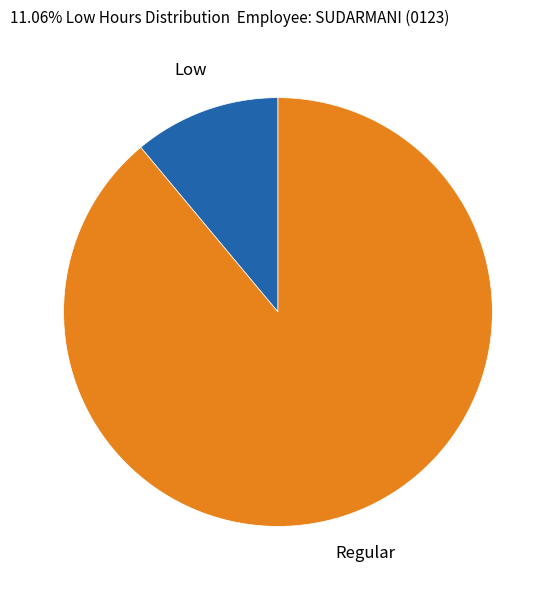

Between Low and Regular, which is larger?

Regular